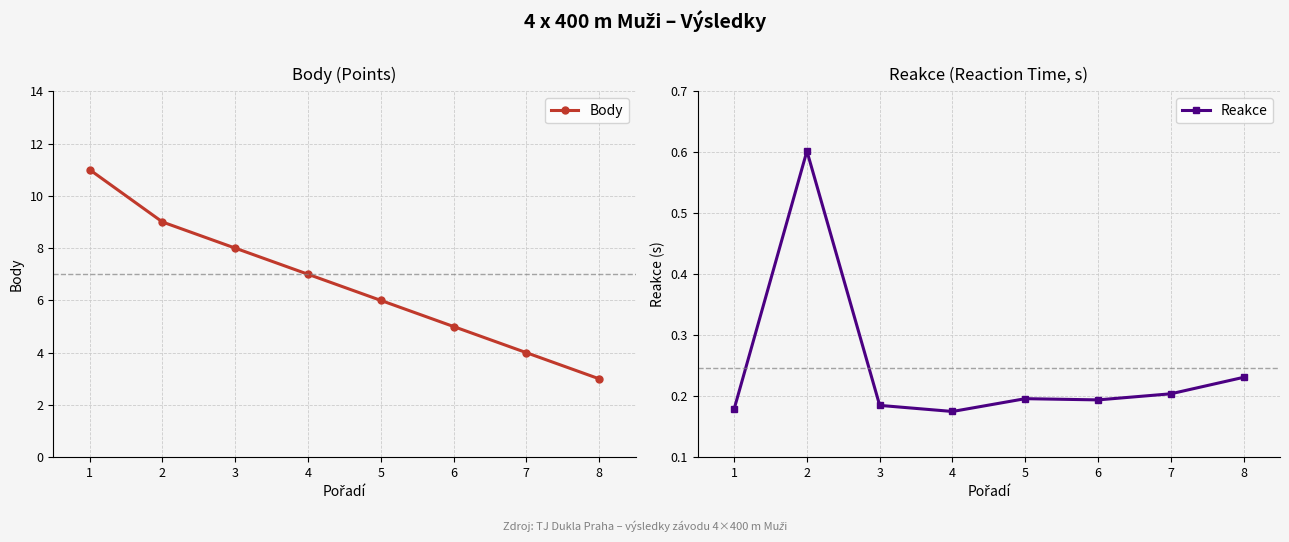

How many Body values are between 5 and 9?

5